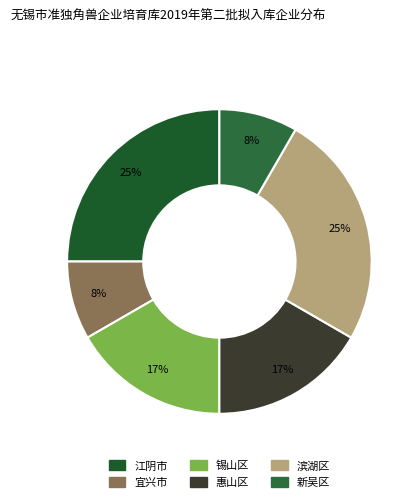

To the nearest percent, what percentage of the pie is 锡山区?

17%